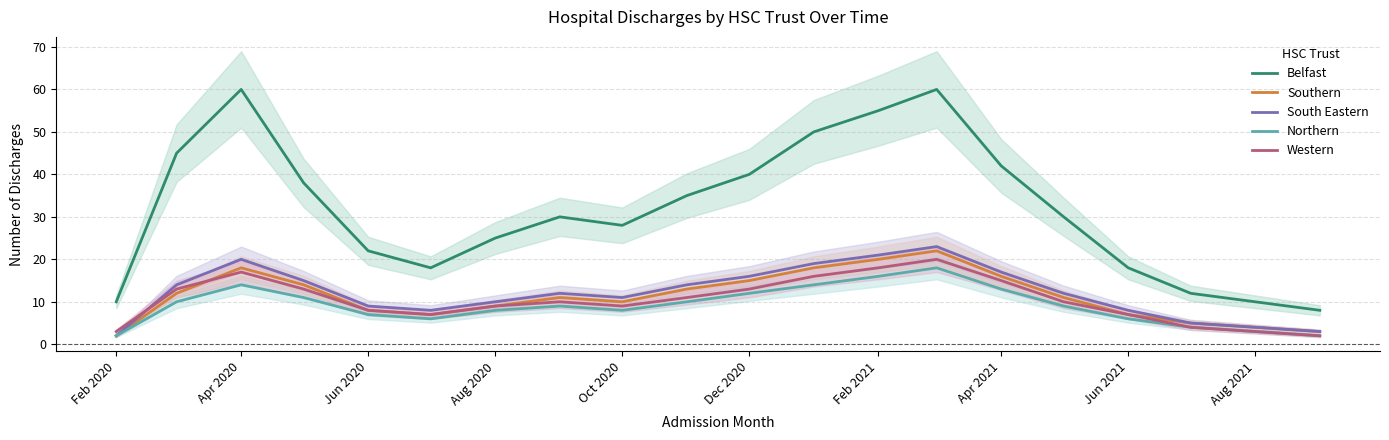

True or false: Northern has a value of 6 at Jun 2021.

True